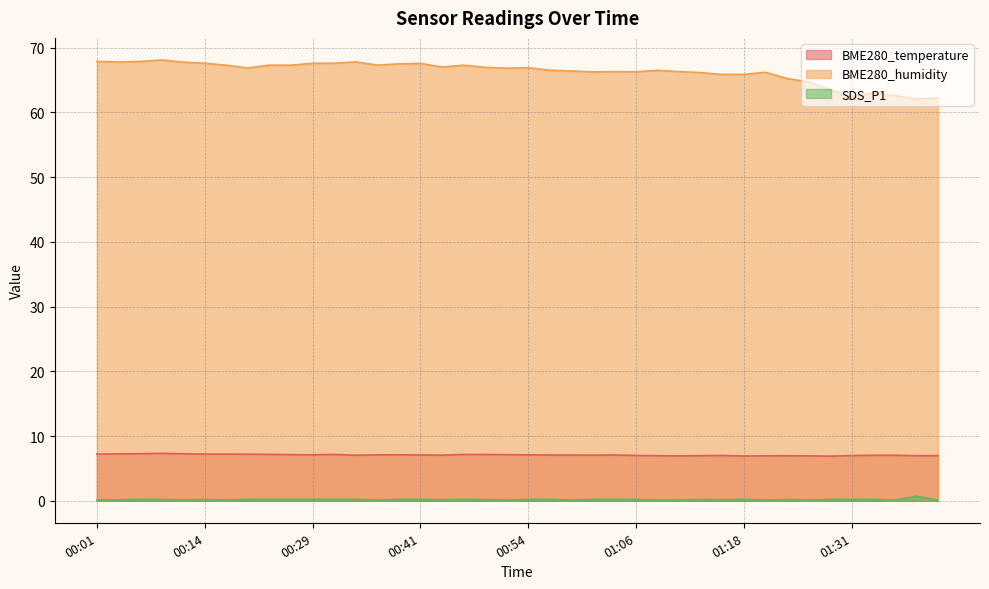

Which series has the widest spread of values?

BME280_humidity